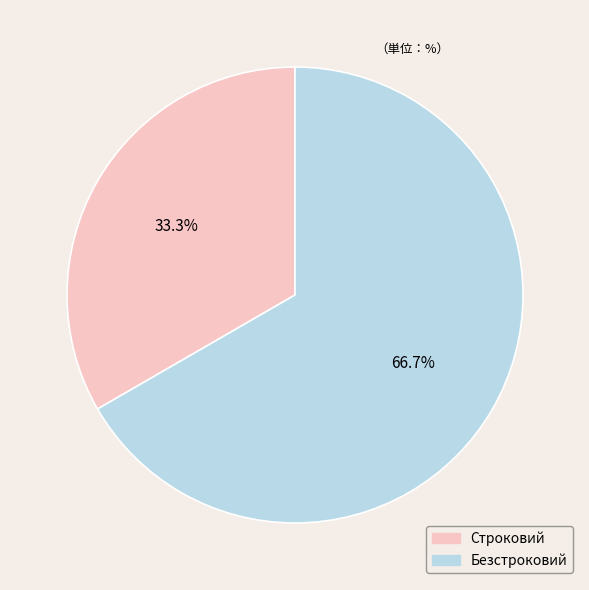

Which has a higher value, Безстроковий or Строковий?

Безстроковий